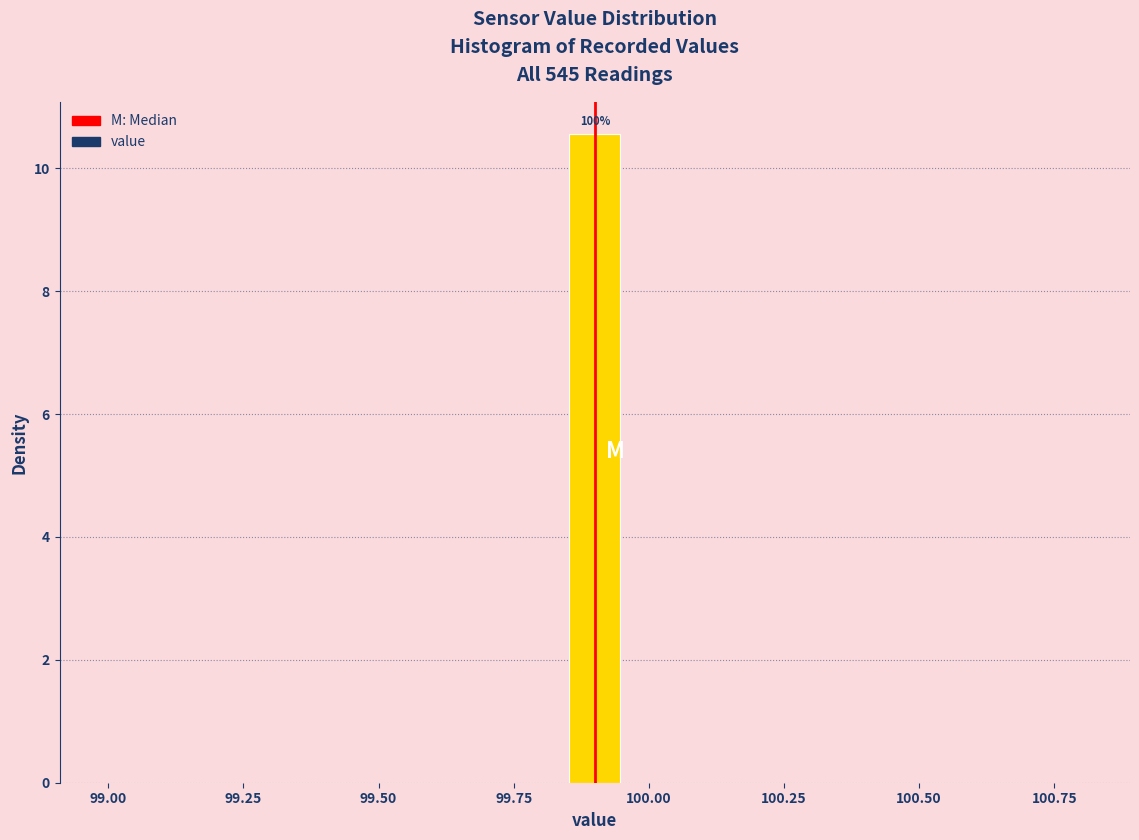

Read against the x-axis, roughly where is the centre of the tallest bar?

99.90